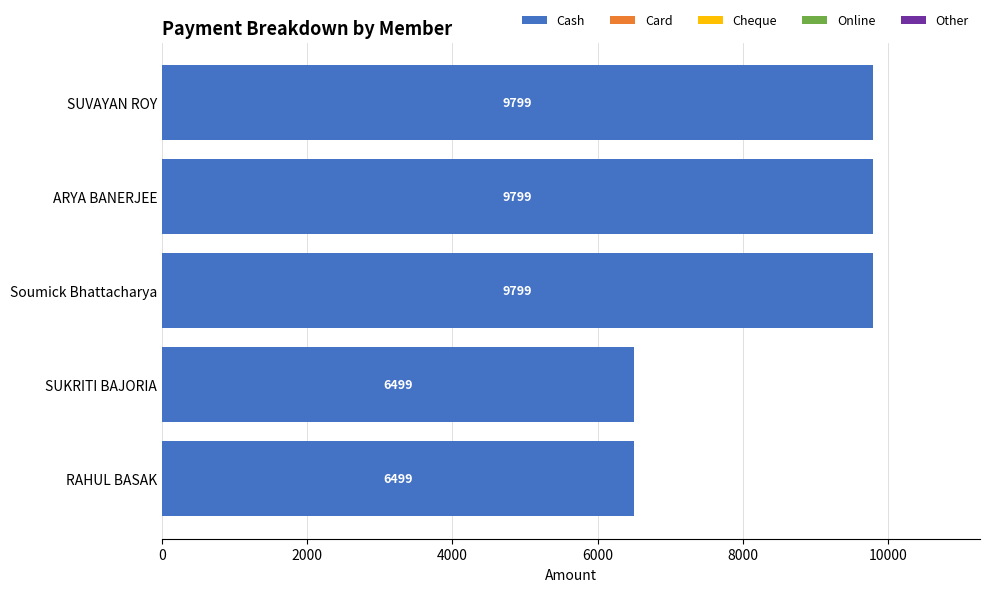

Which has a higher value, RAHUL BASAK or SUVAYAN ROY?

SUVAYAN ROY